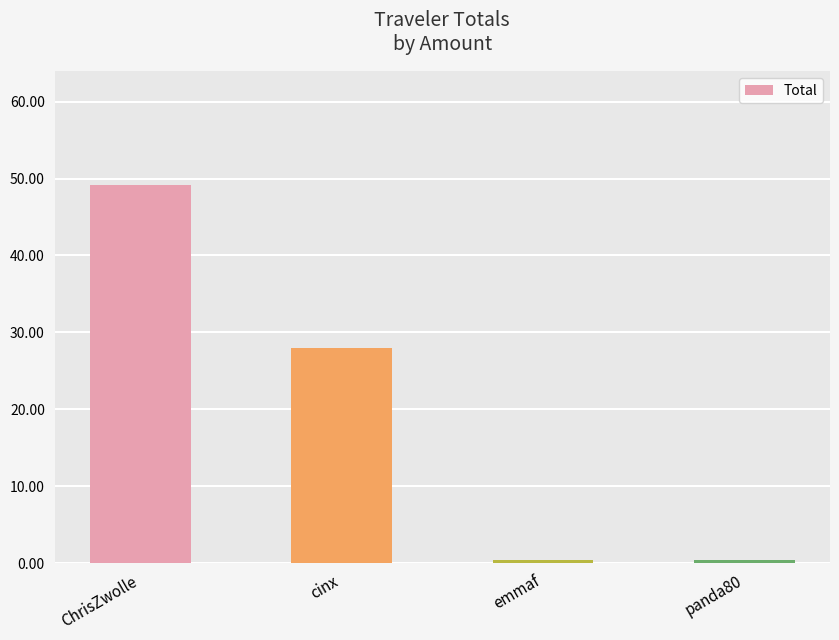

The chart shows a value of 0.5 at panda80. True or false?

True